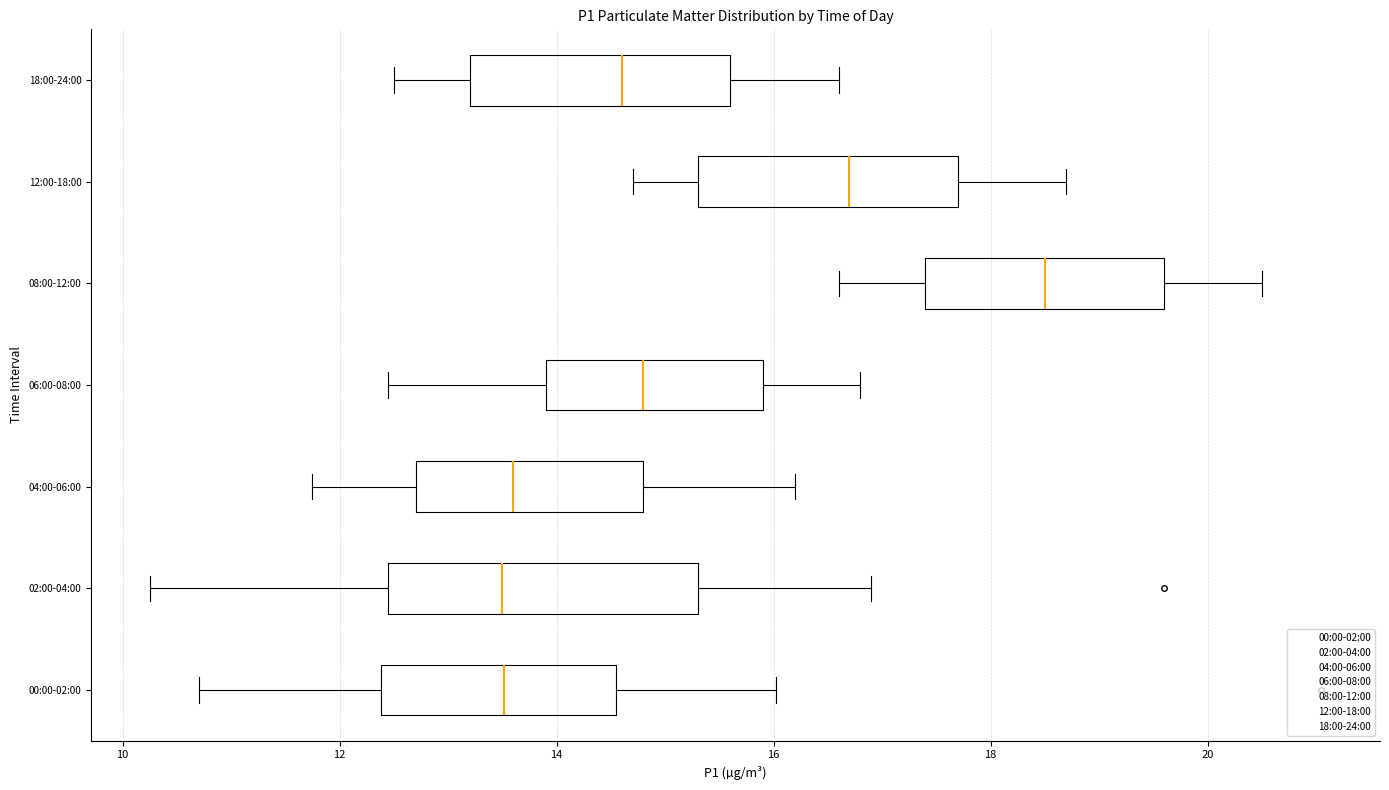

Which box has the furthest to the right median line?

08:00-12:00